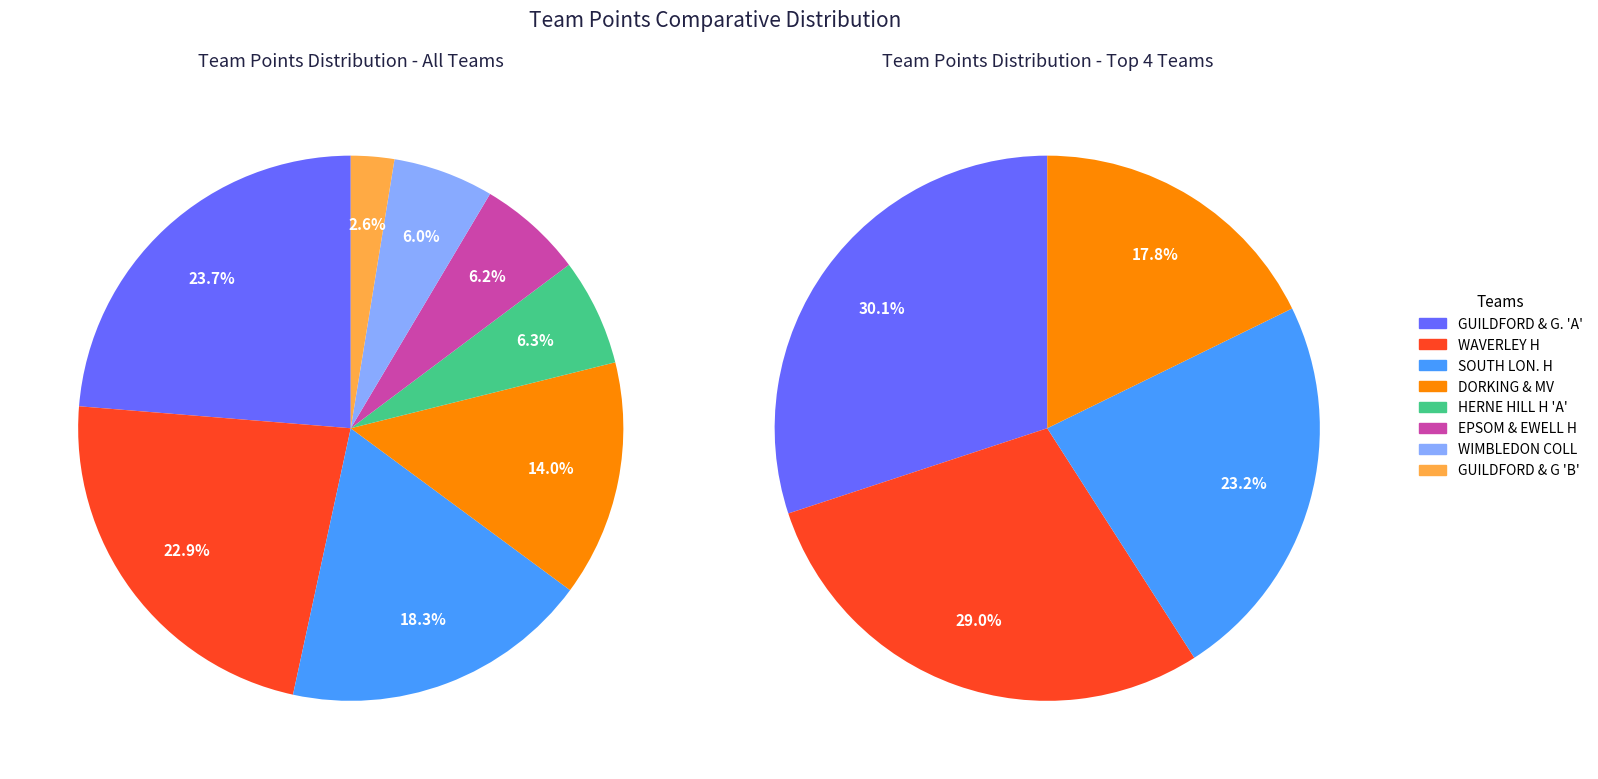

Does SOUTH LON. H represent more than half of the total?

No